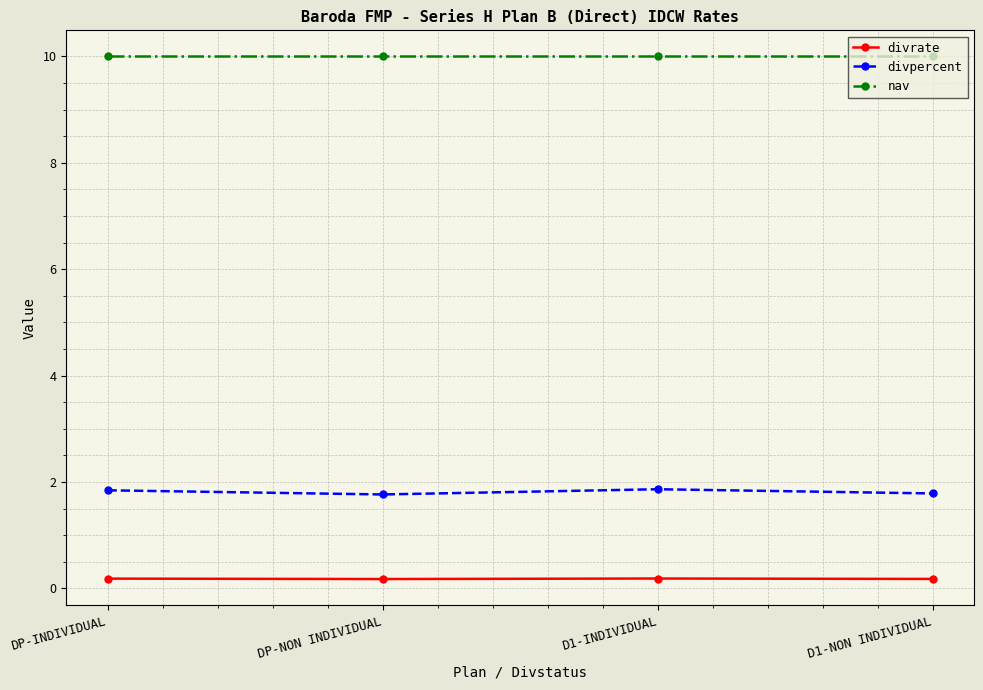

True or false: nav and divrate intersect in this chart.

False